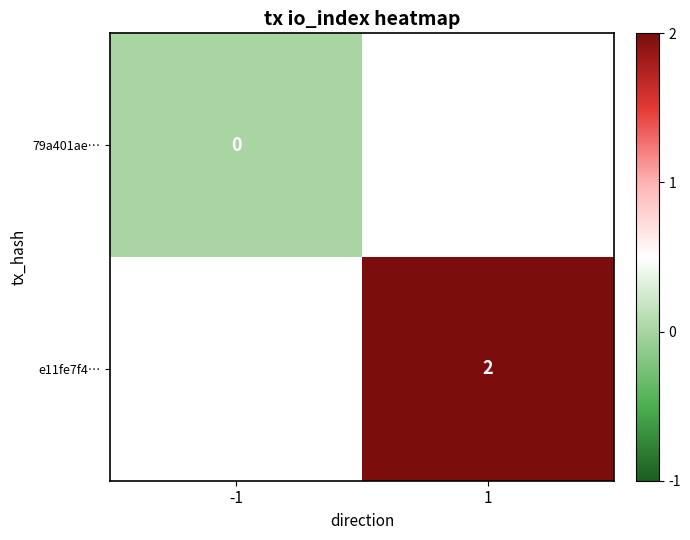

Is the value of 79a401ae… at -1 greater than the value of e11fe7f4… at 1?

No